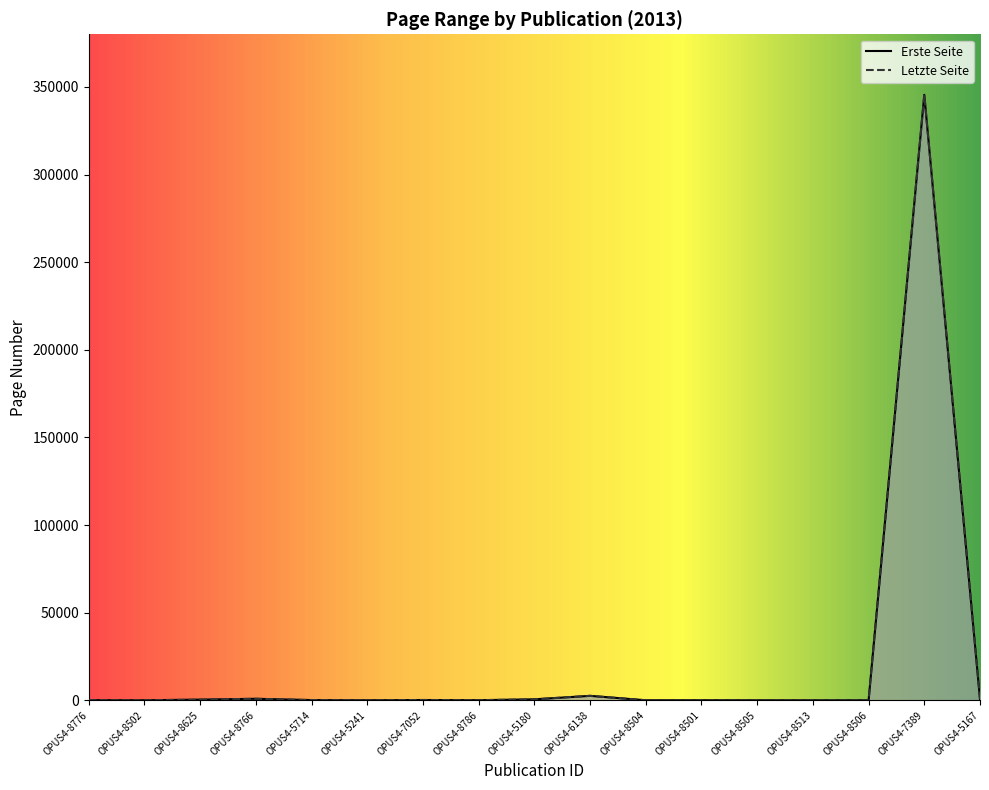

Where does the Erste Seite series first go above 52?

OPUS4-8625